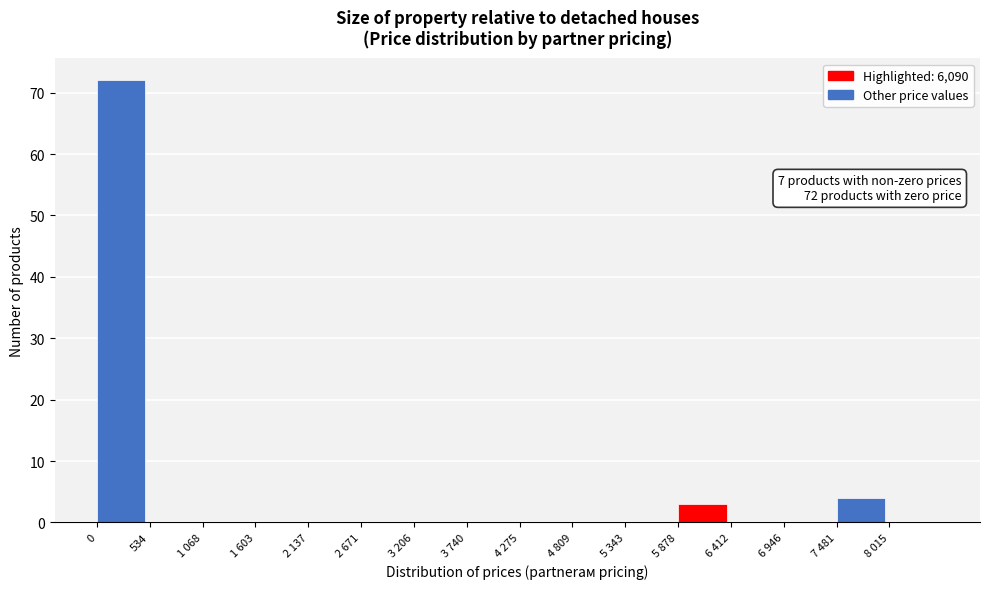

Reading right to left, what are all the values shown in this chart?

8 015=0	7 481=4	6 946=0	6 412=0	5 878=3	5 343=0	4 809=0	4 275=0	3 740=0	3 206=0	2 671=0	2 137=0	1 603=0	1 068=0	534=0	0=72